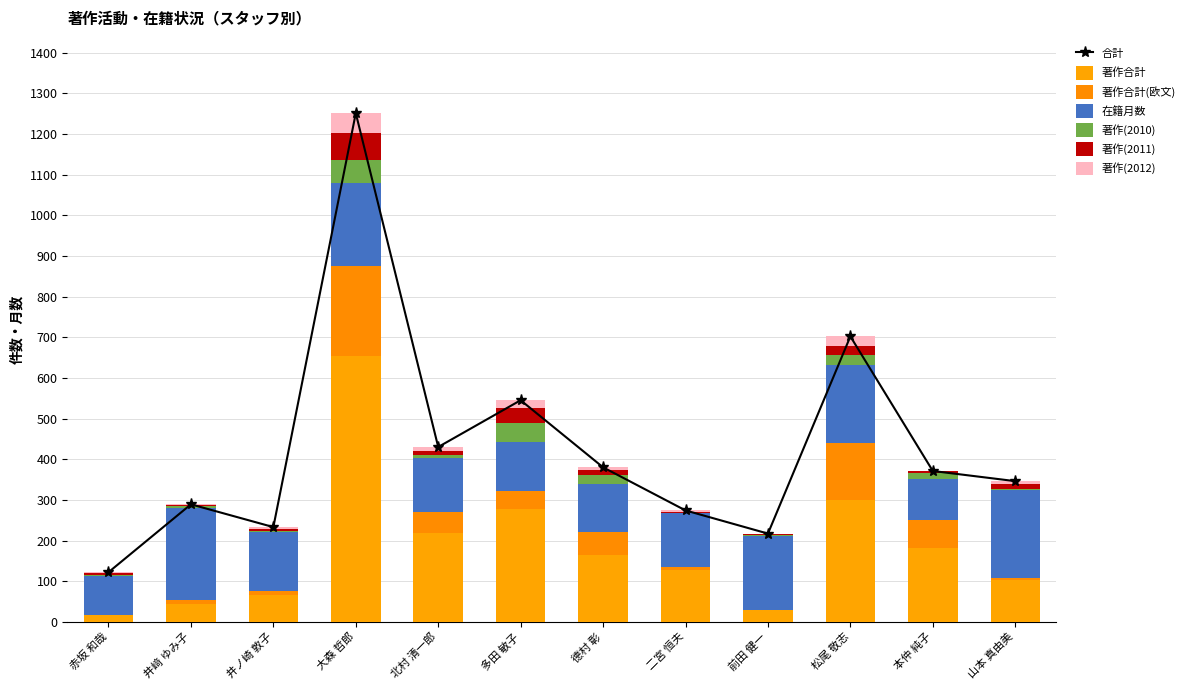

Reading left to right, transcribe all the data shown in this chart.

著作合計: 18	45	67	654	219	278	164	127	29	300	182	104
著作合計(欧文): 0	8	9	221	52	45	56	8	1	140	68	4
在籍月数: 95	228	144	204	132	120	120	132	180	192	102	216
著作(2010): 2	4	3	57	8	47	20	1	4	24	15	2
著作(2011): 4	2	6	66	9	35	13	3	1	22	4	14
著作(2012): 3	2	4	49	10	20	7	3	2	24	0	6